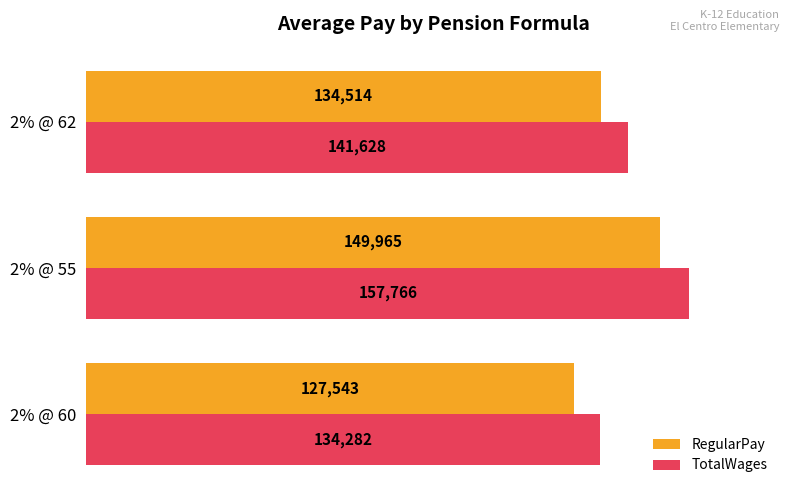

What is the minimum value for RegularPay?

127543